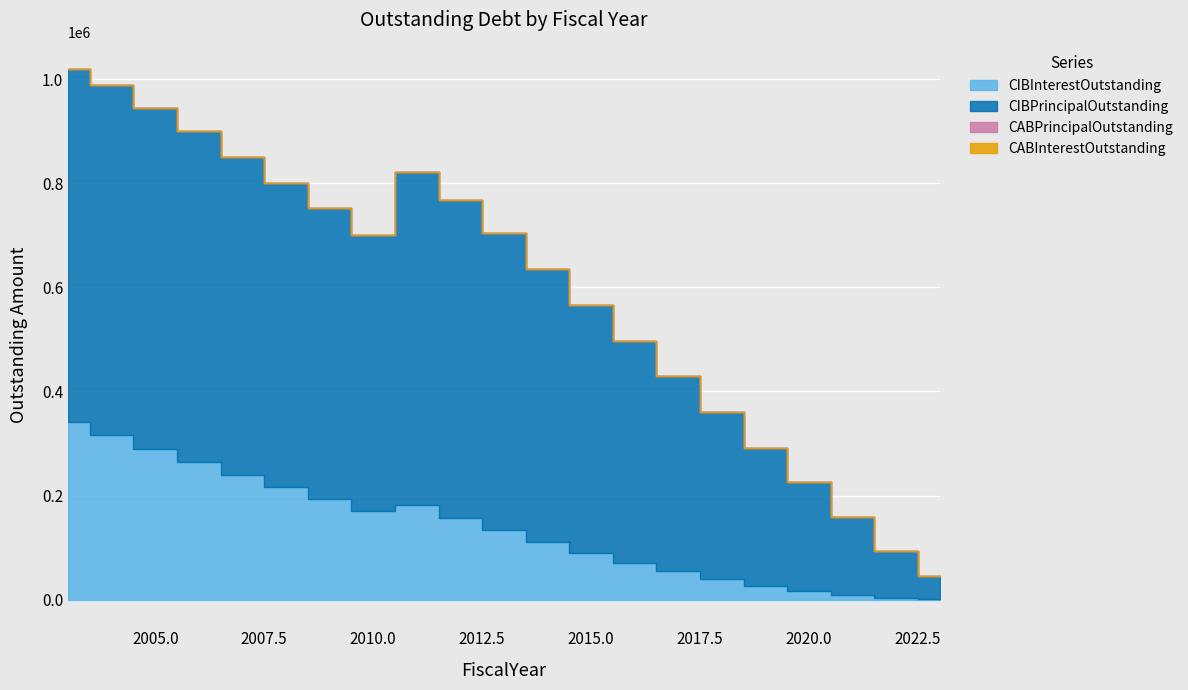

Where is the first local maximum for CIBInterestOutstanding?

2011